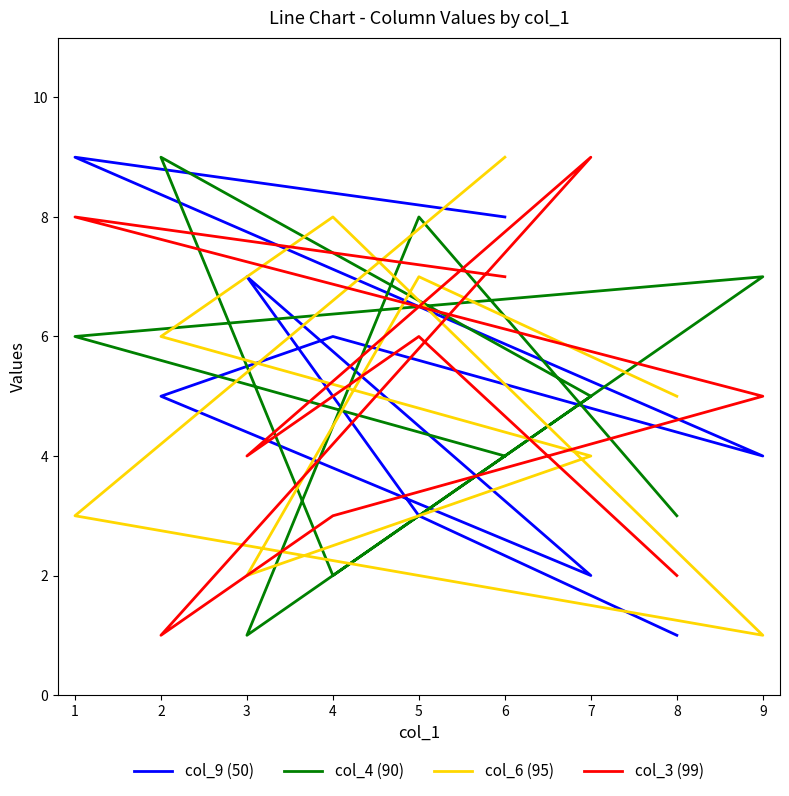

What is the maximum value shown in the chart?

9